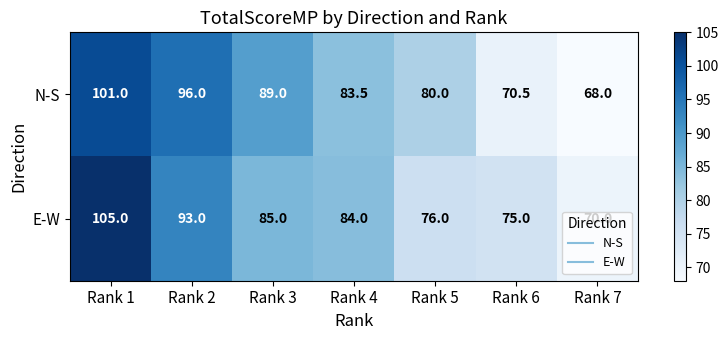

Where does the N-S series first go above 83?

Rank 1